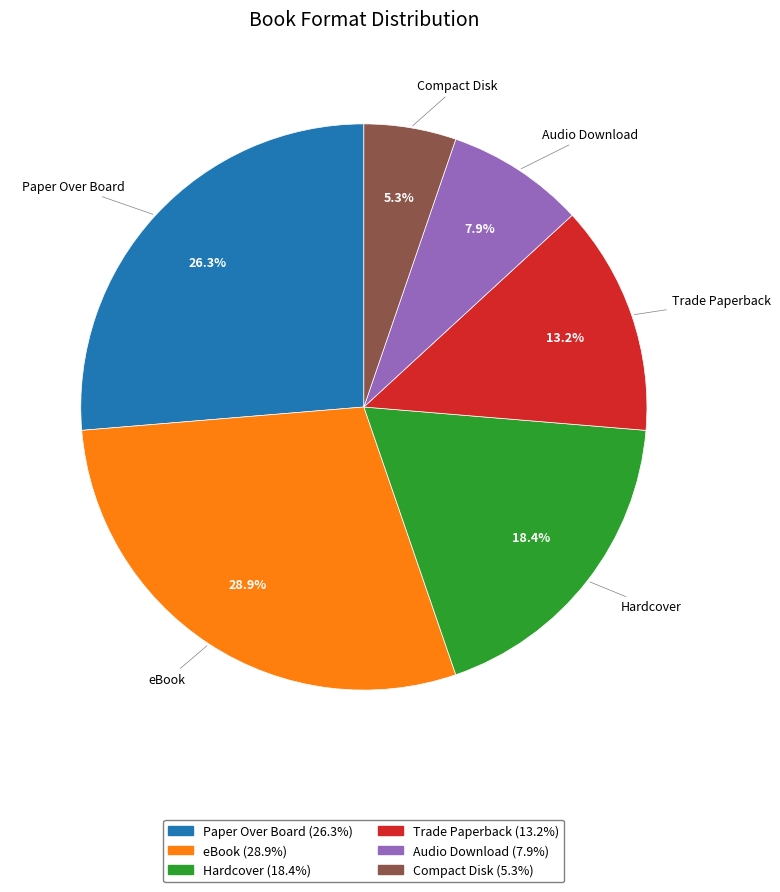

Is there a majority slice in this chart?

No